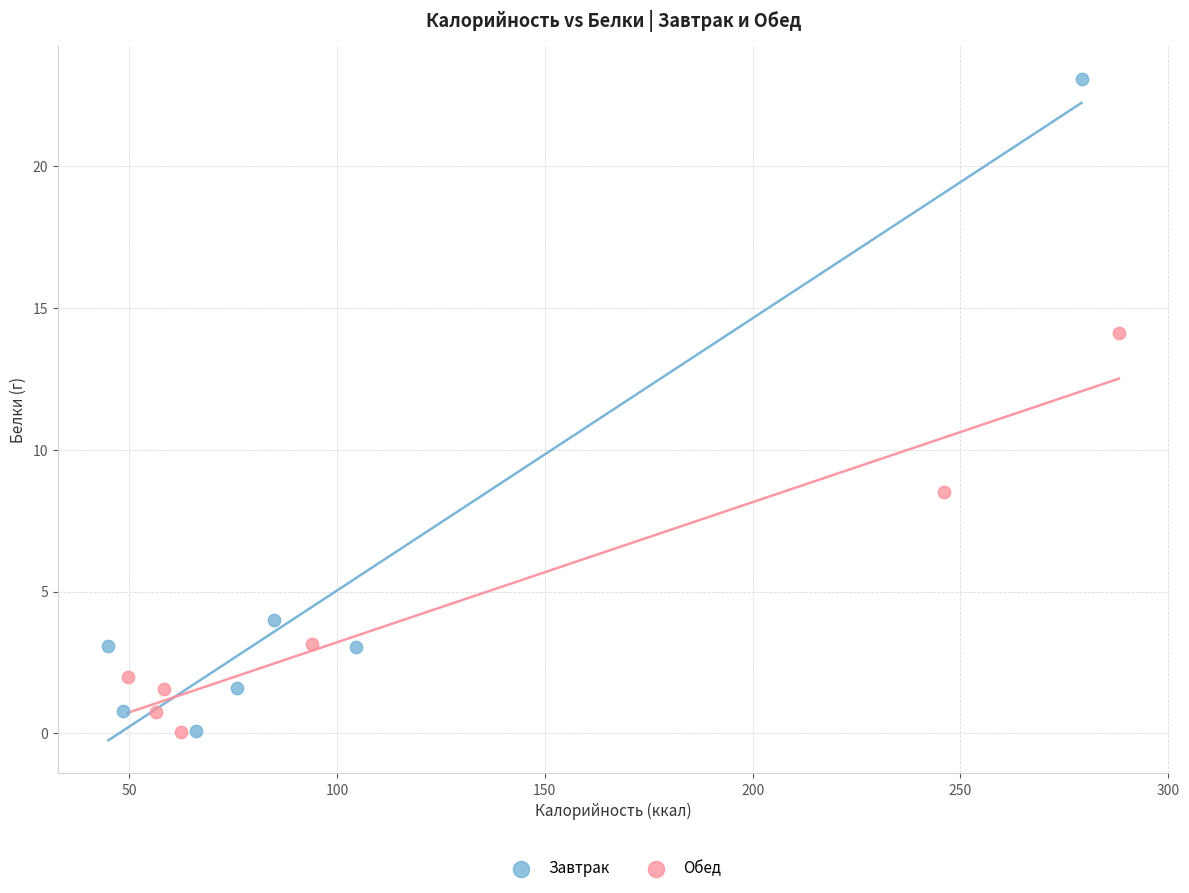

Which series reaches the maximum Y coordinate?

Завтрак